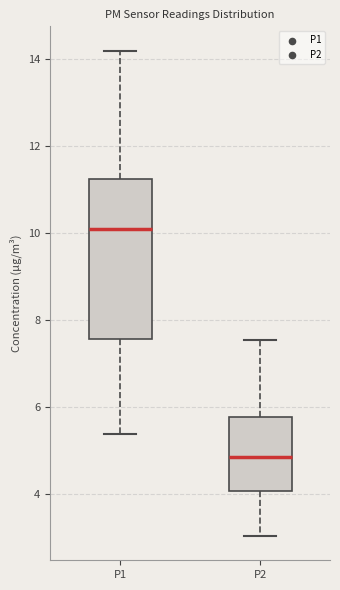

Which box's median line is the highest?

P1